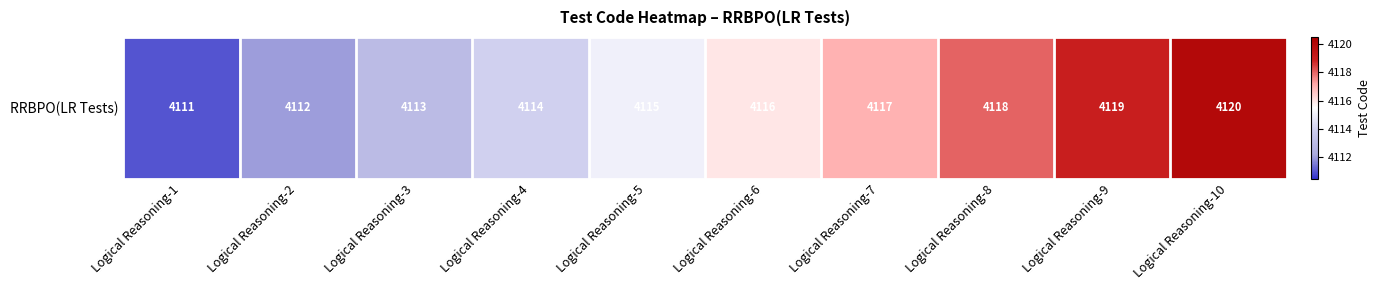

What is the difference between the second highest and second lowest values?

7